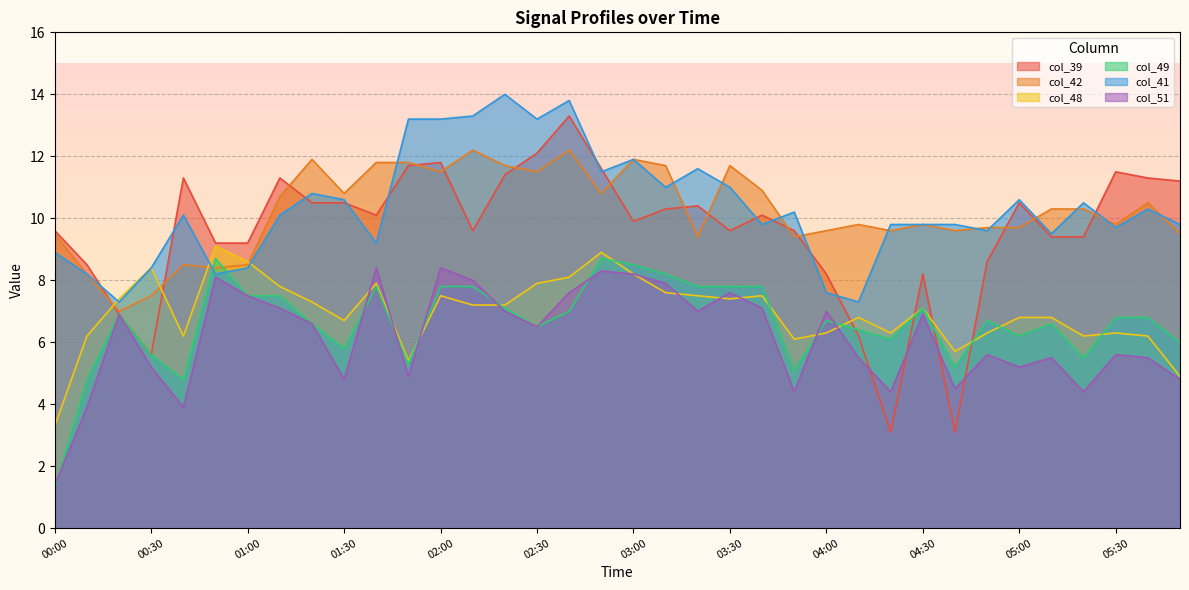

Where is the first local minimum for col_48?

00:40